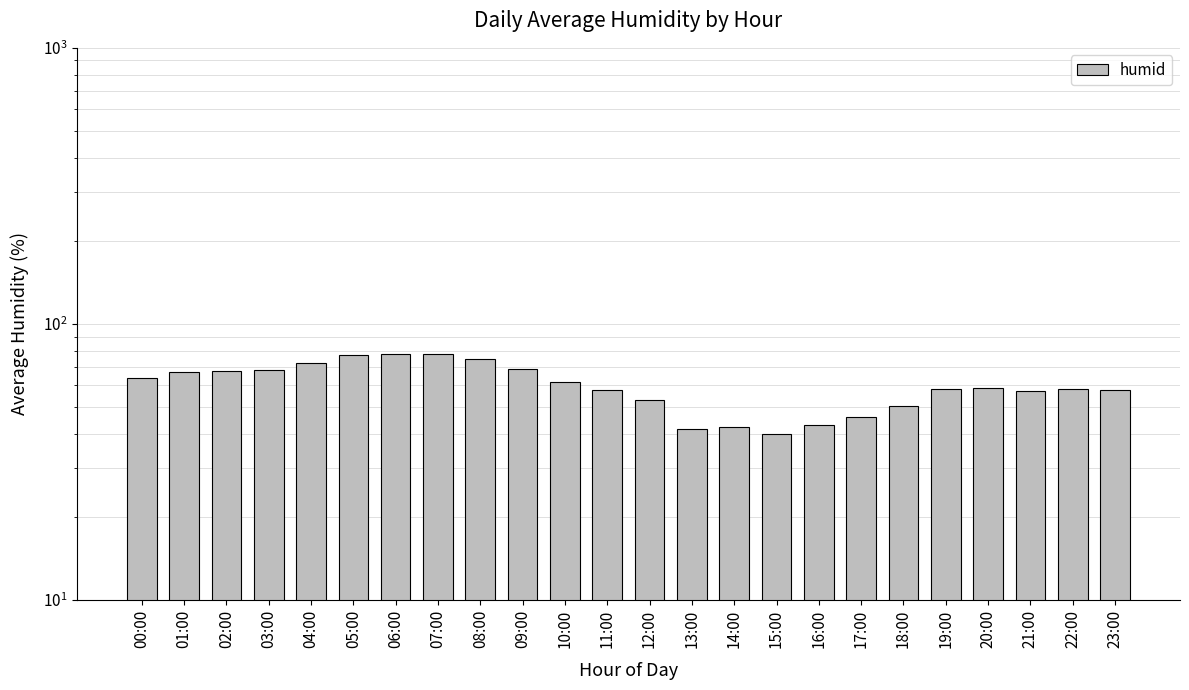

What is the approximate value at 10:00?

61.5